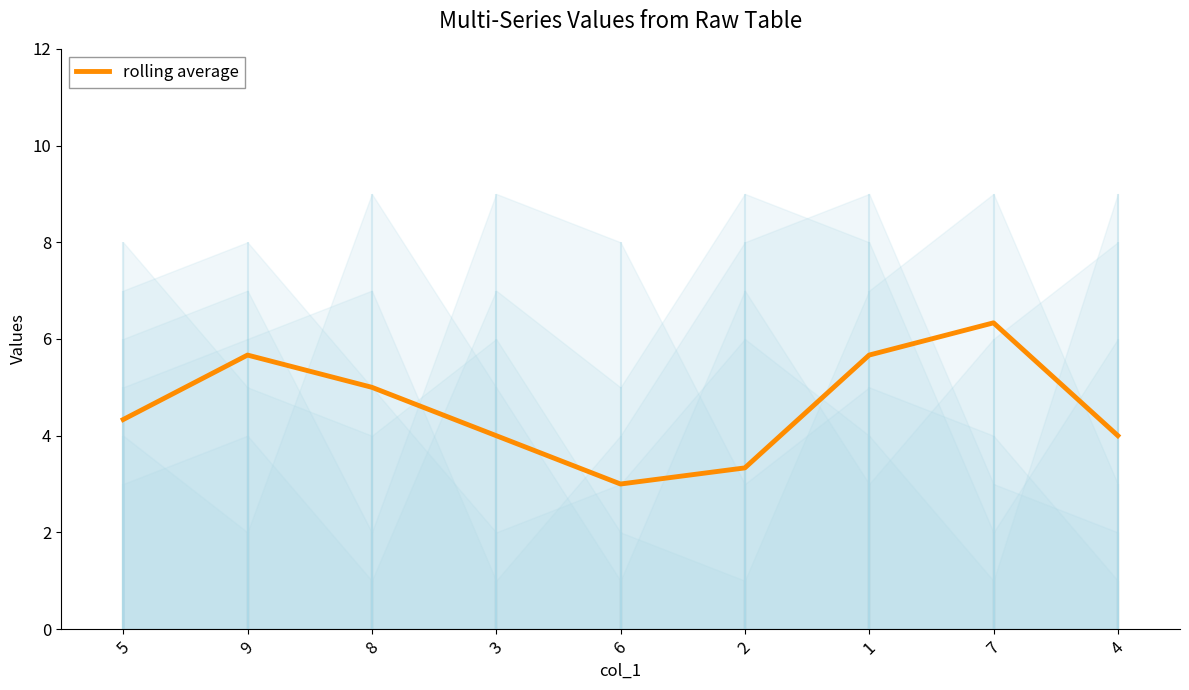

True or false: the data has more than 0 interior local peaks.

True